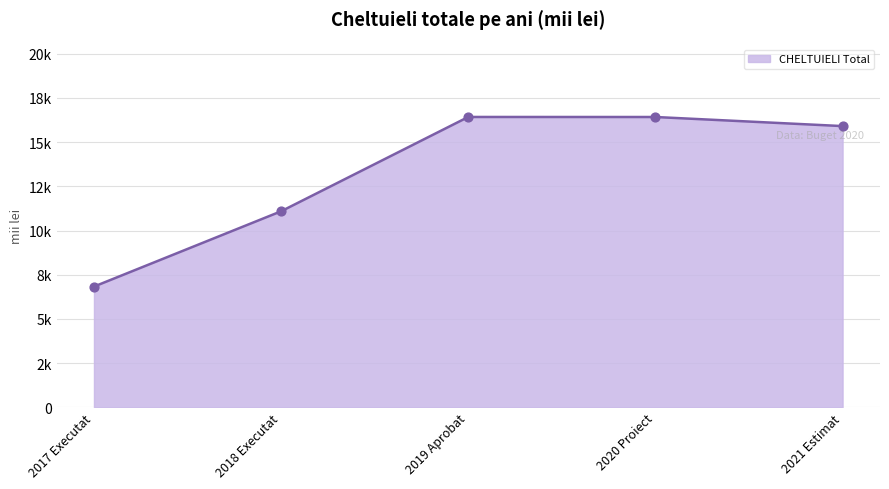

What is the ratio of the value at 2020 Proiect to the value at 2017 Executat?

2.4